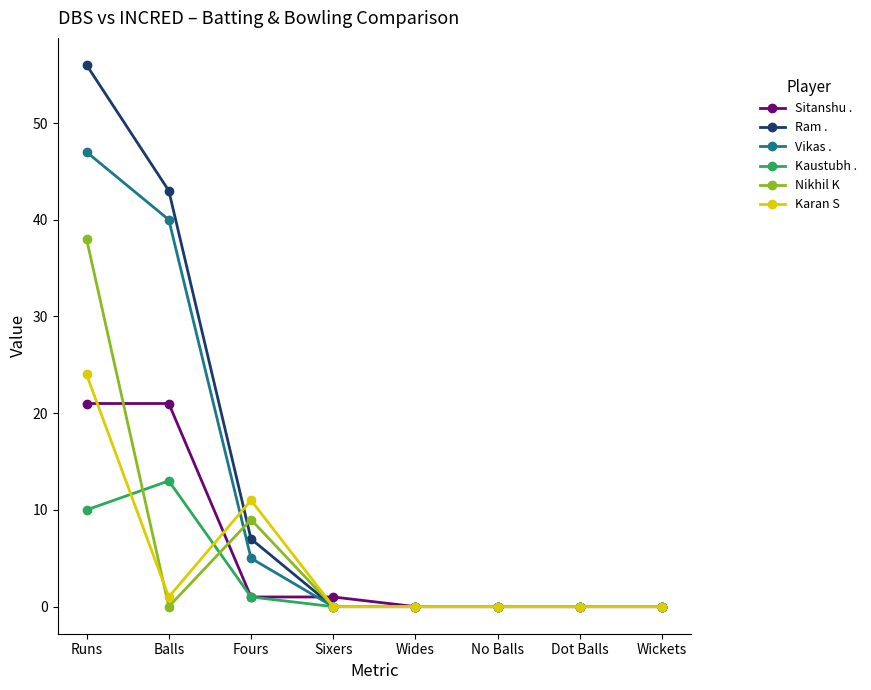

Which series has the widest spread of values?

Ram .